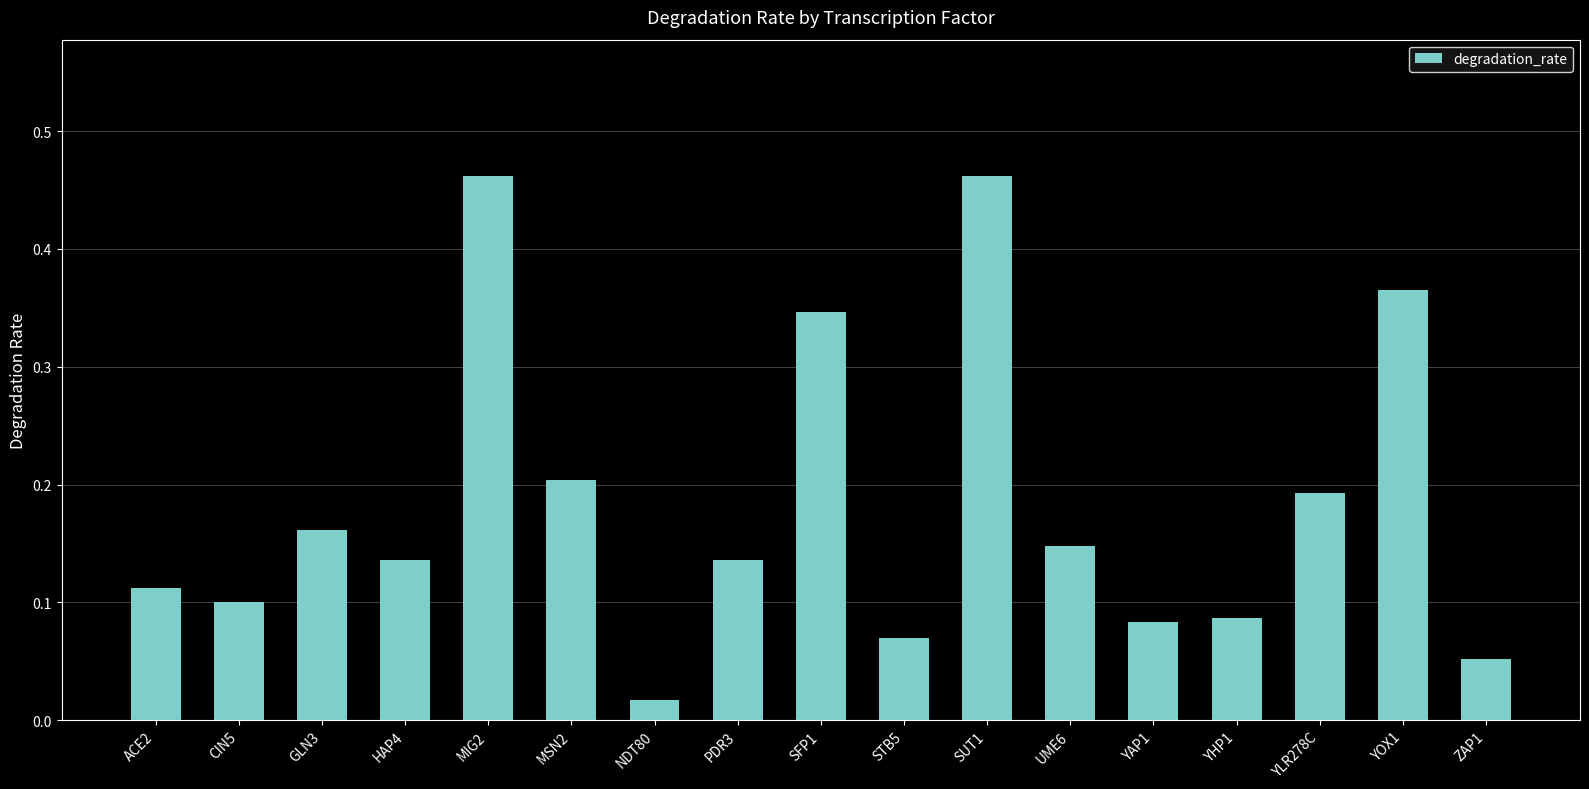

How many bars are there in total?

17